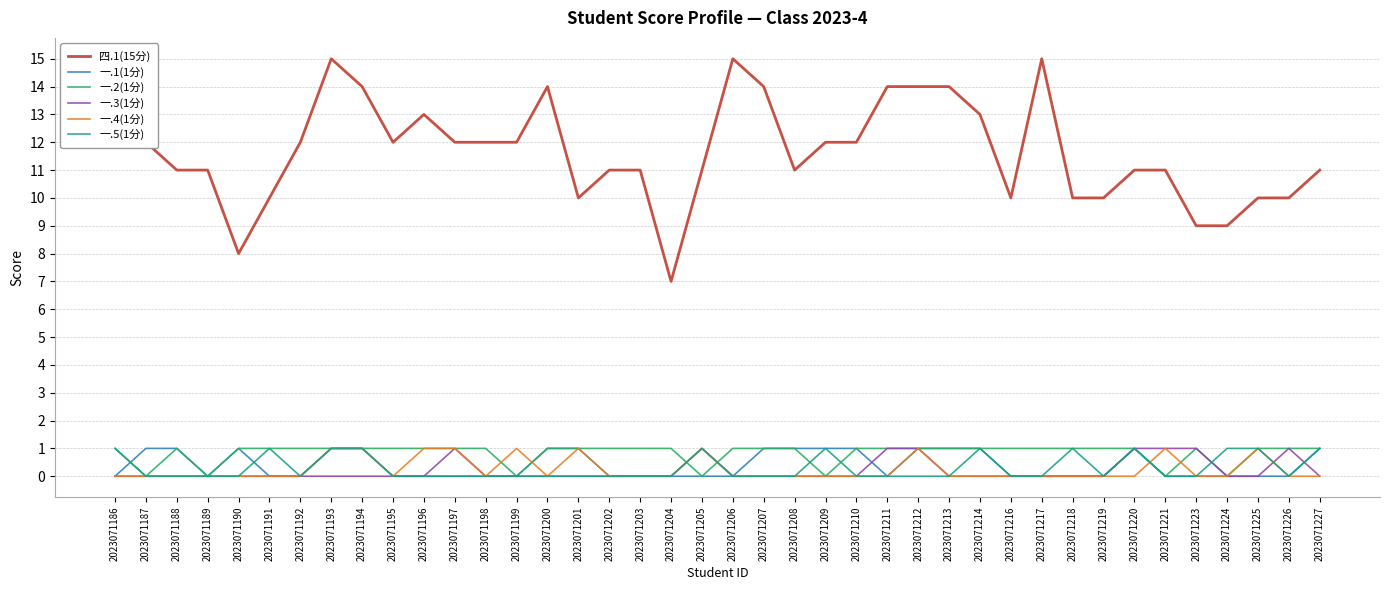

What is the total value across all series at 2023071220?

15